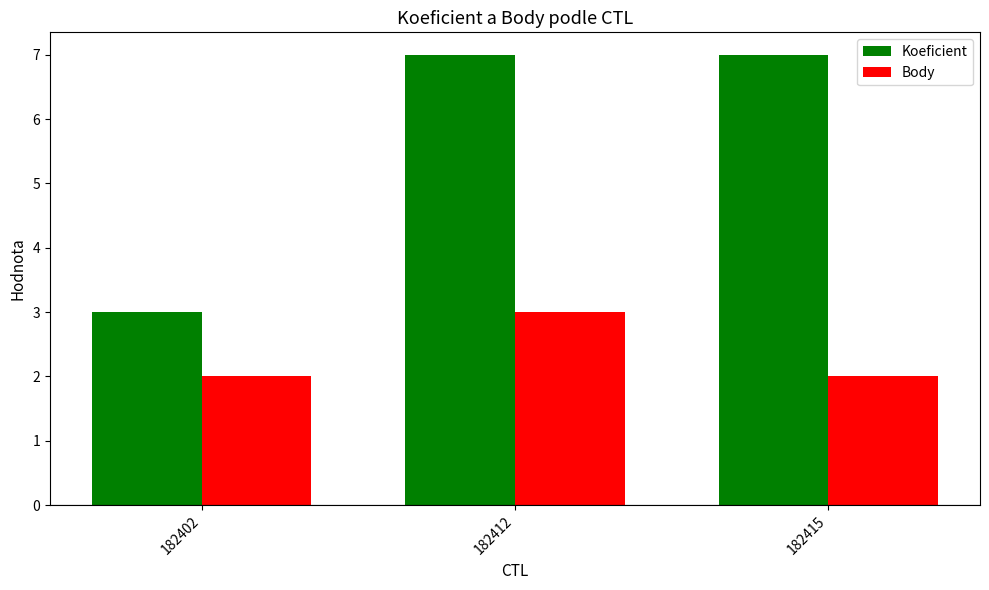

How many Body values are between 2 and 3?

3